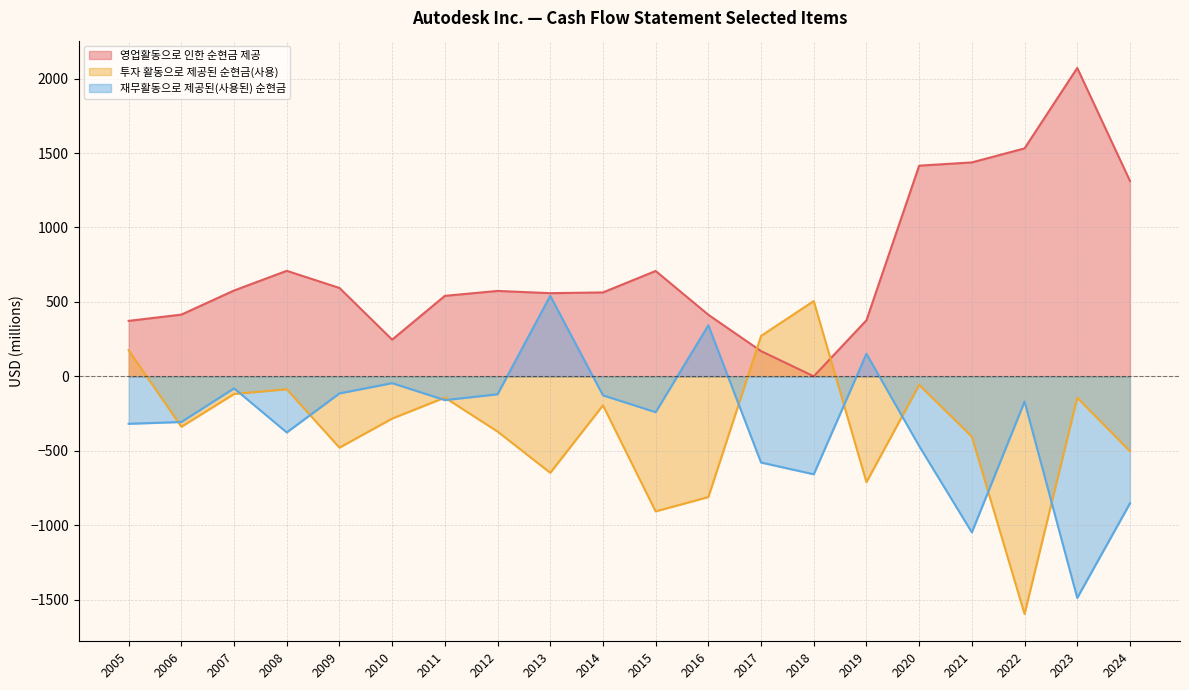

At which label does 투자 활동으로 제공된 순현금(사용) first exceed -283?

2005